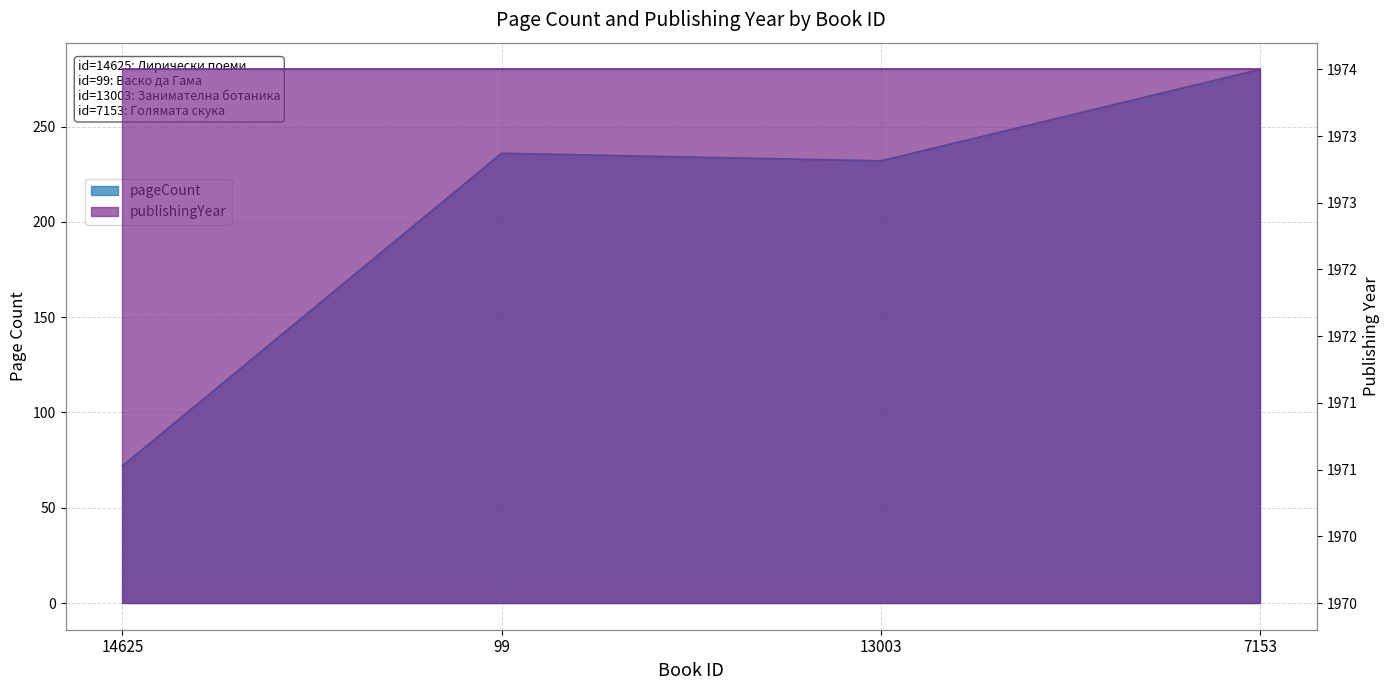

True or false: the data shows 236 at 99.

True